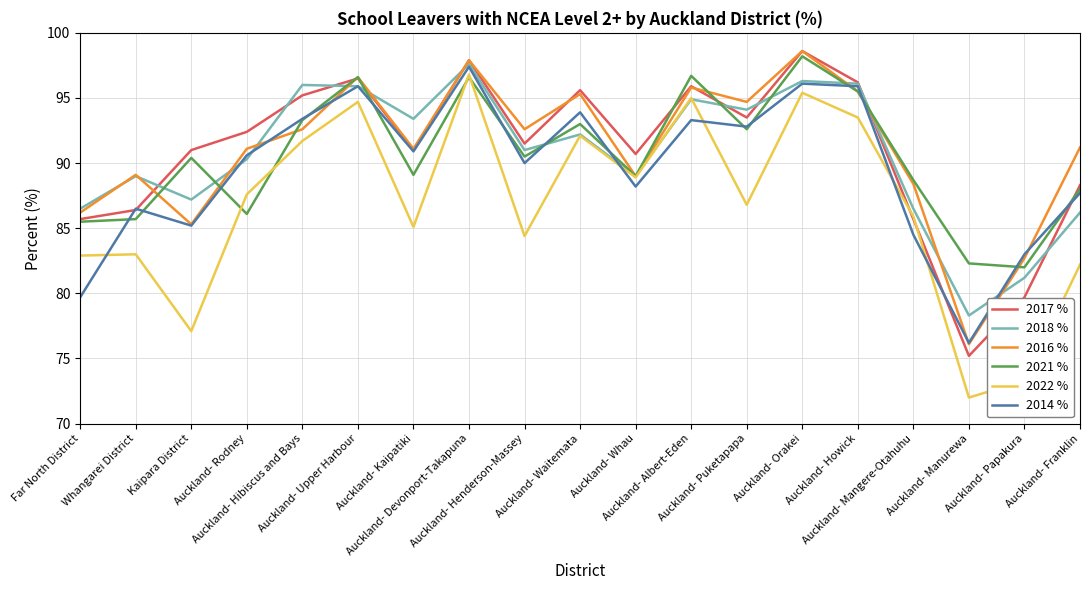

Is it true that 2016 % equals 35.8 at Auckland- Mangere-Otahuhu?

False